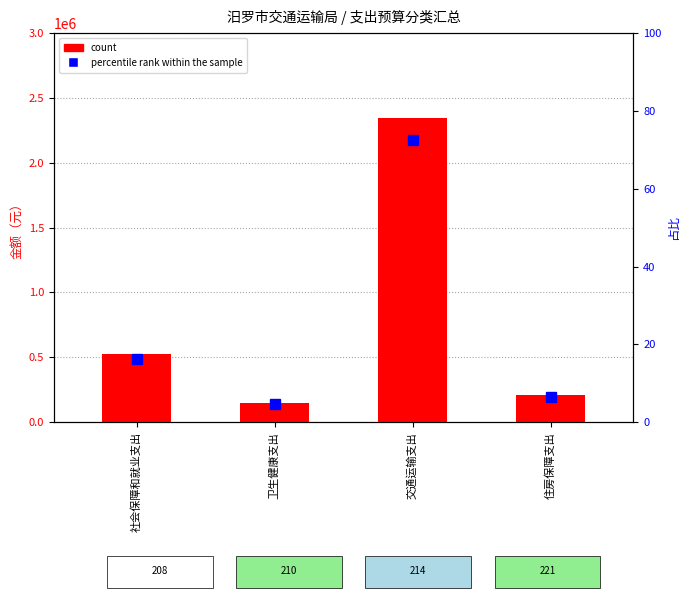

At which label does percentile rank within the sample reach its minimum?

卫生健康支出